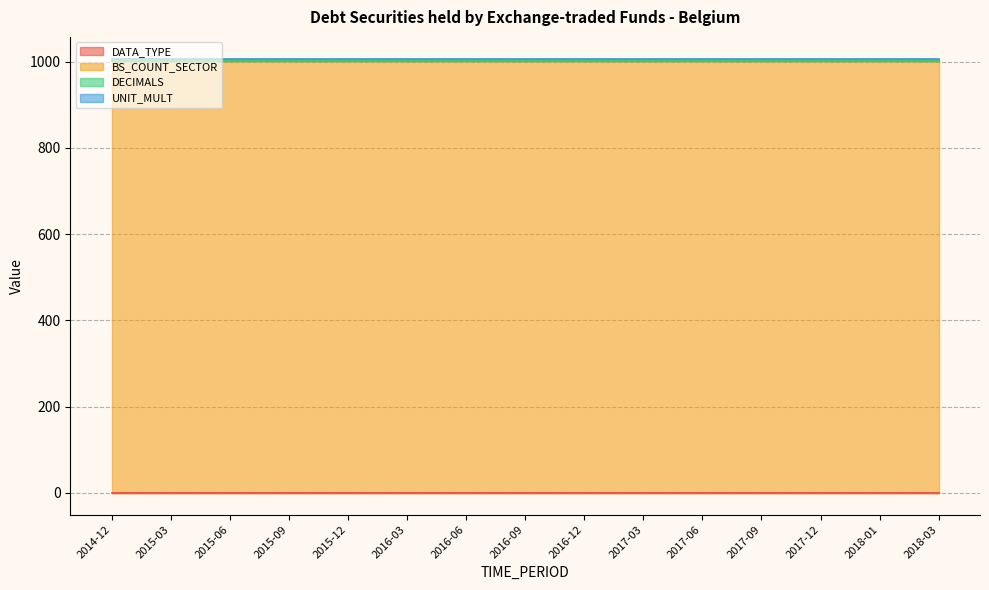

True or false: BS_COUNT_SECTOR has a value of 1000 at 2017-03.

True